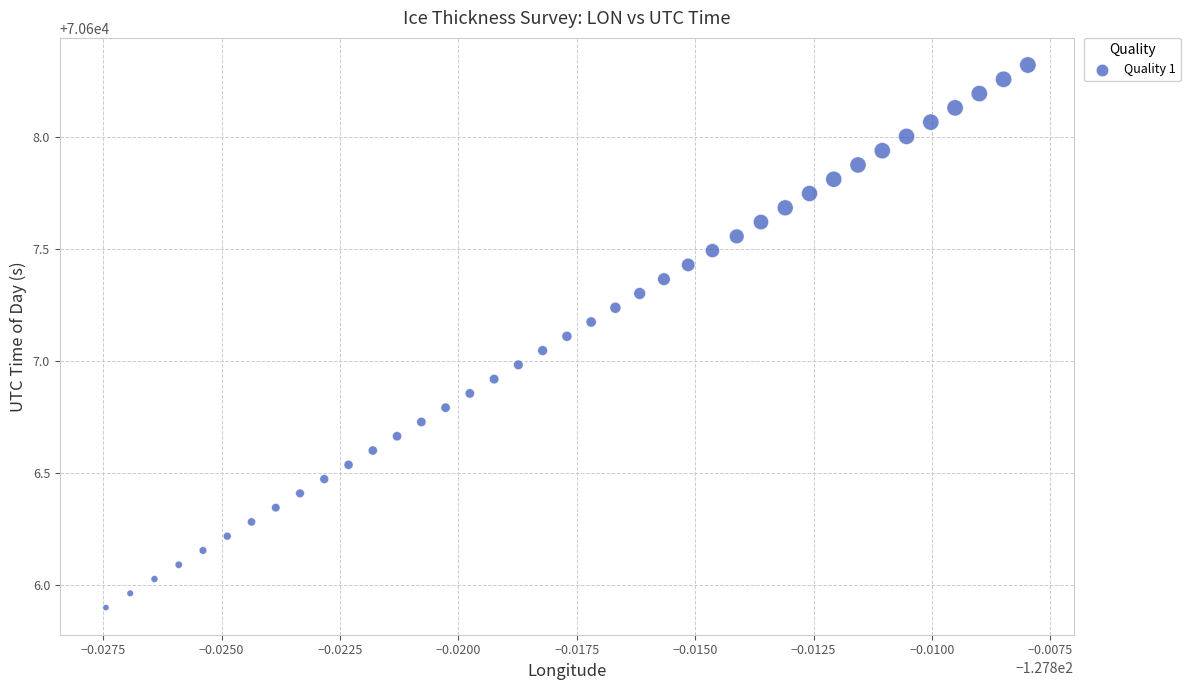

How many points are shown in the scatter plot?

39